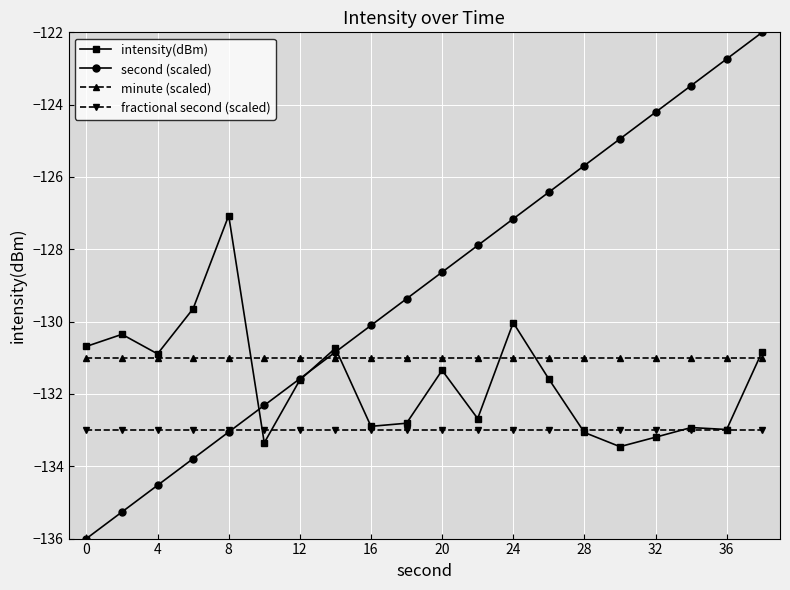

What is the difference between the maximum and second lowest values in the intensity(dBm) series?

6.3